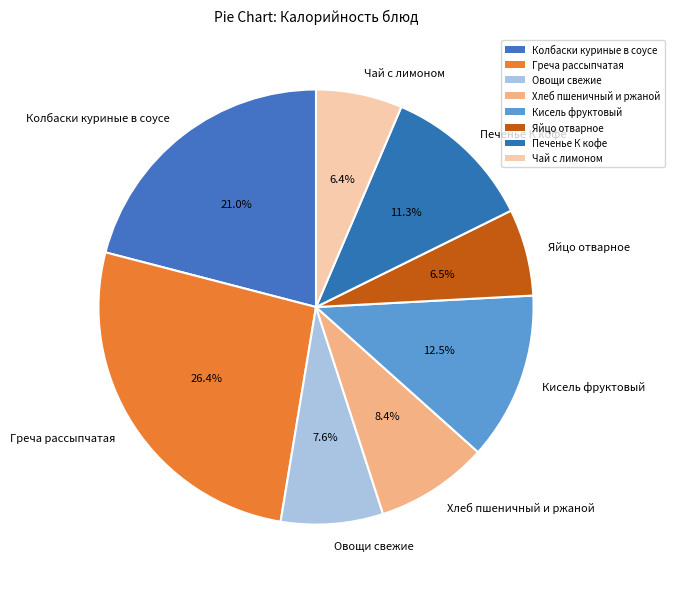

Approximately how many times larger is the value at Колбаски куриные в соусе compared to Яйцо отварное?

3.2